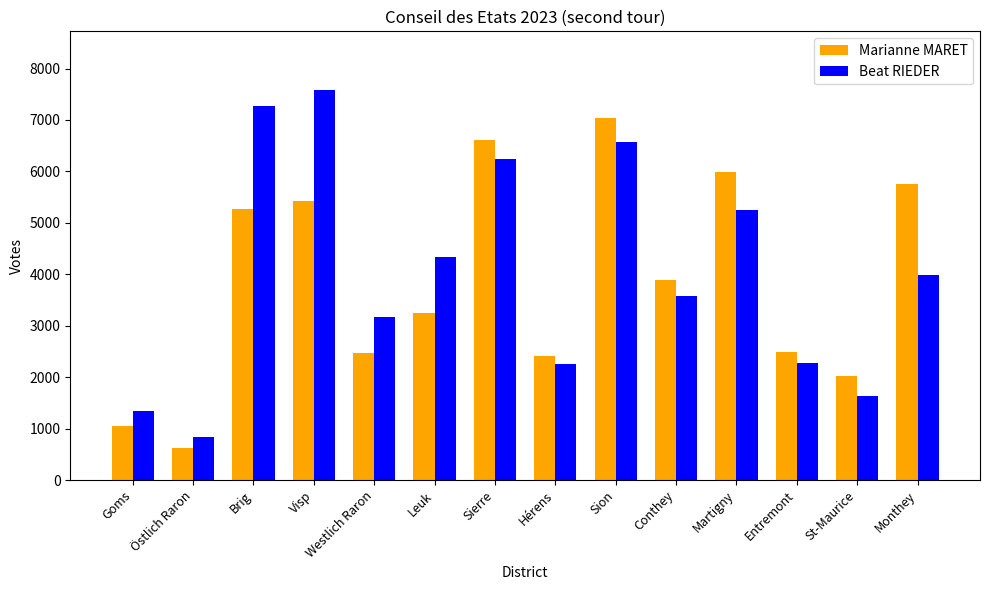

Which category has the lowest value across all series?

Östlich Raron